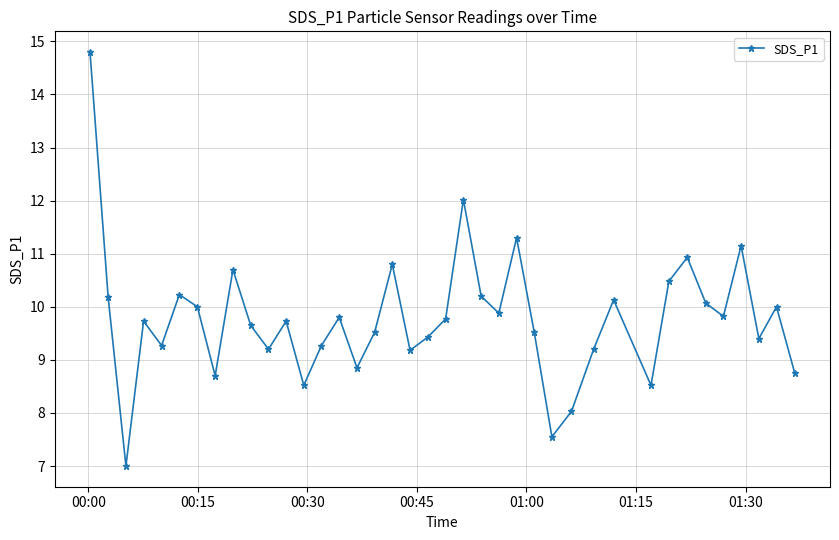

What is the maximum value shown in the chart?

14.8